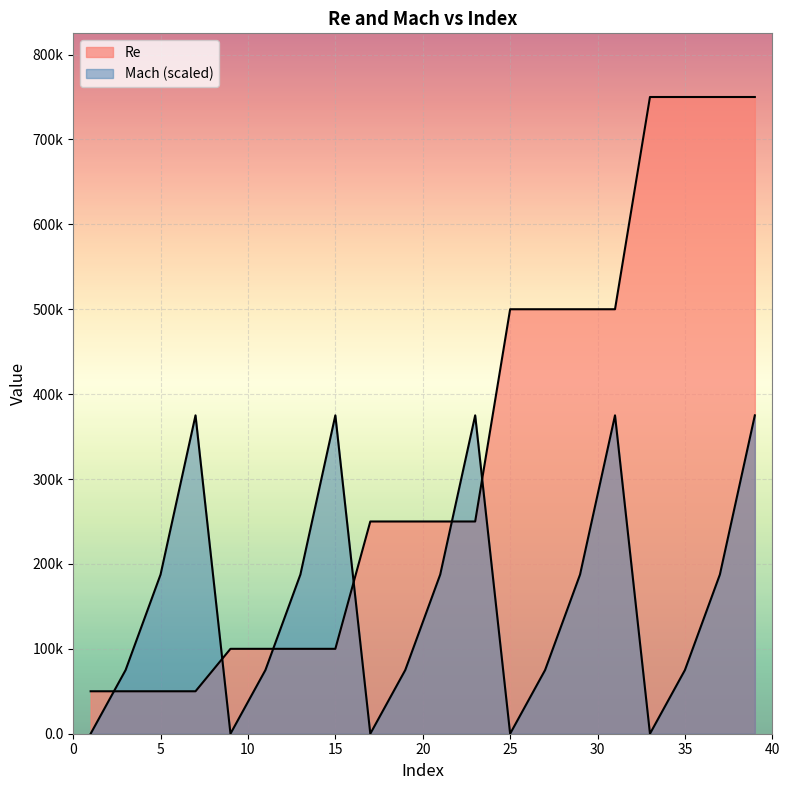

Which series has the widest spread of values?

Re